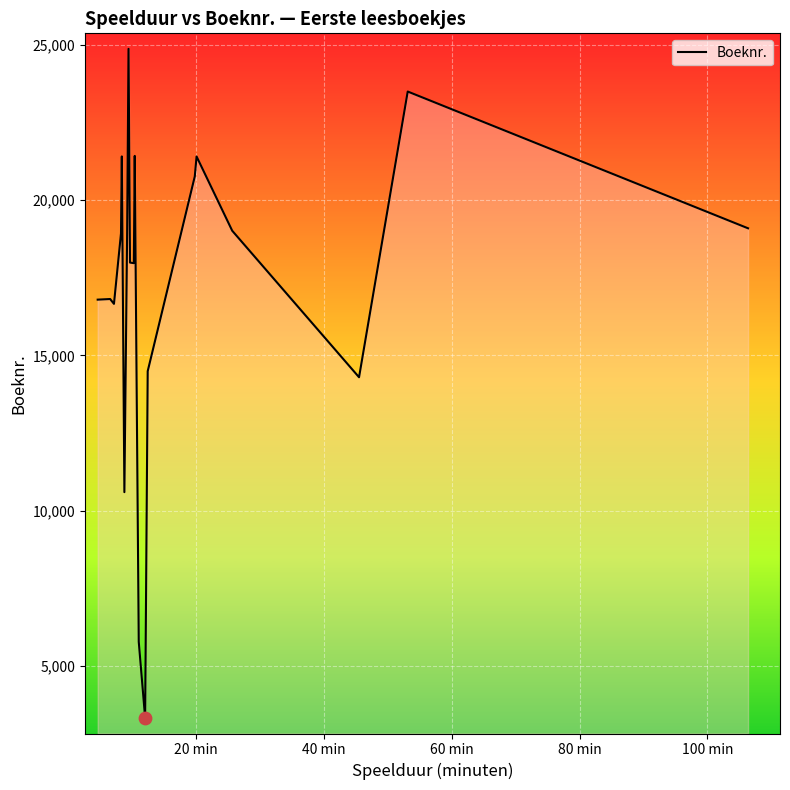

What is the maximum value shown in the chart?

24871